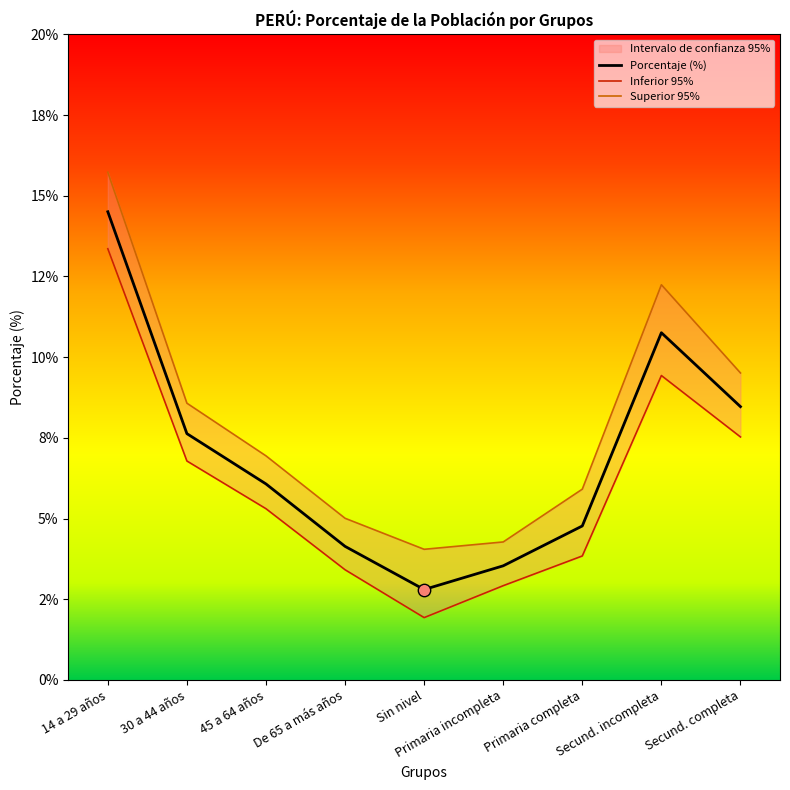

What is the total value across all series at 30 a 44 años?

23.0